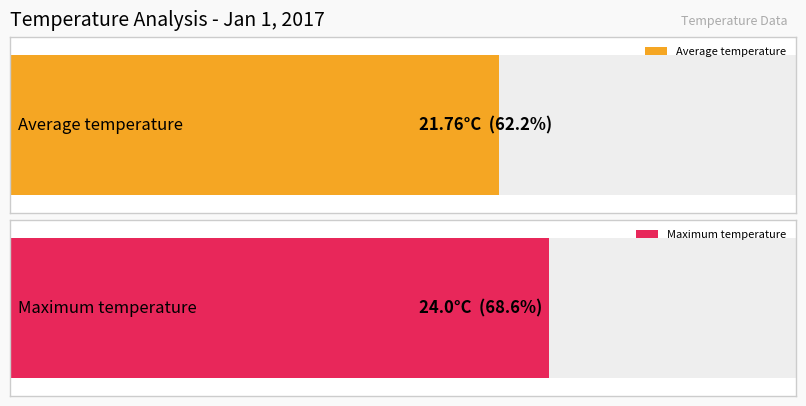

Is it true that Maximum utilization equals 35.4 at 08:00?

False